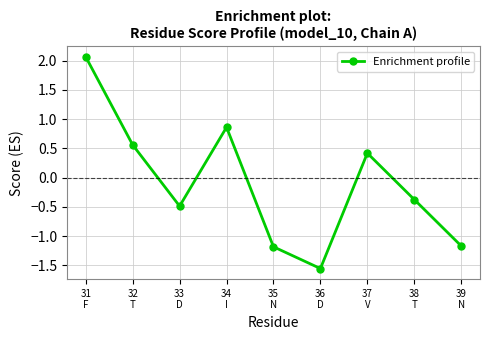

Where does the data first go above 0?

31
F